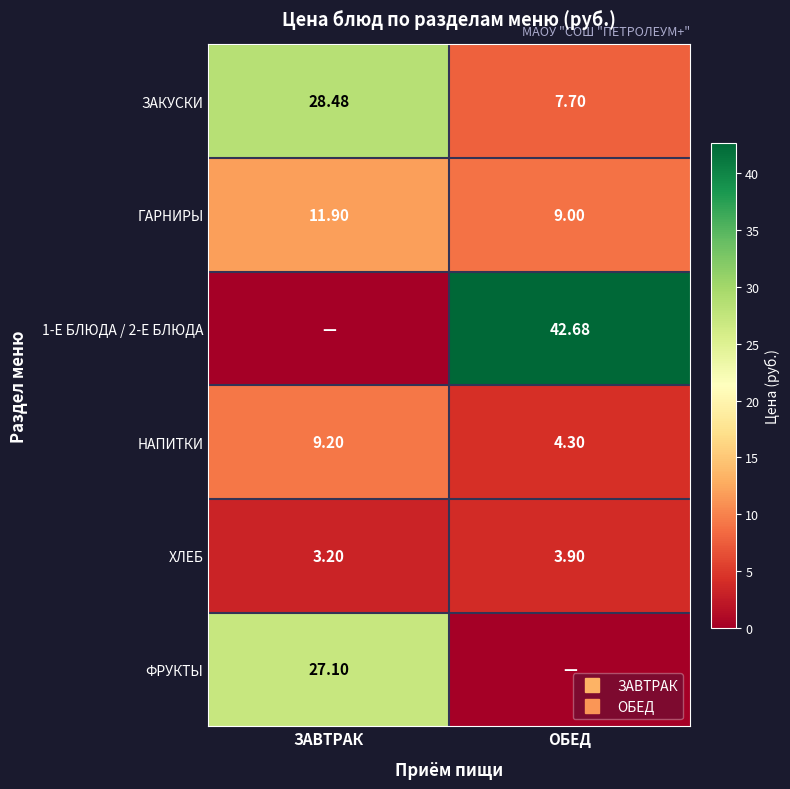

List the labels in order of ХЛЕБ value, largest first.

ОБЕД, ЗАВТРАК